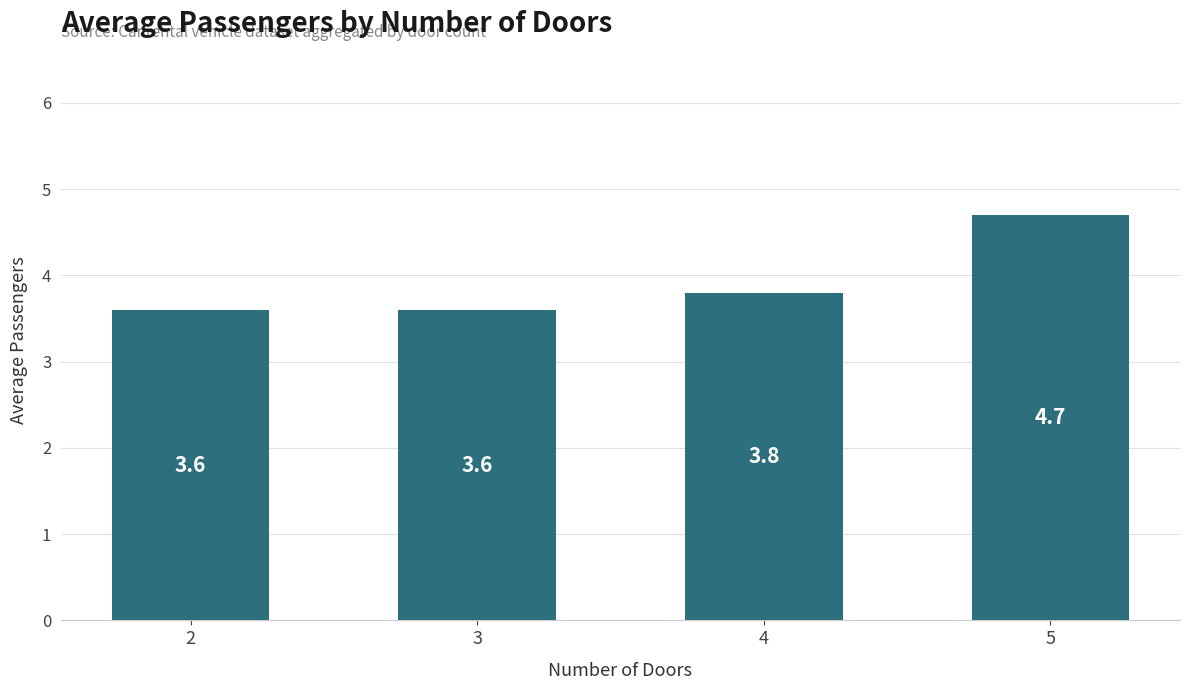

Reading left to right, transcribe all the data shown in this chart.

3.6	3.6	3.8	4.7